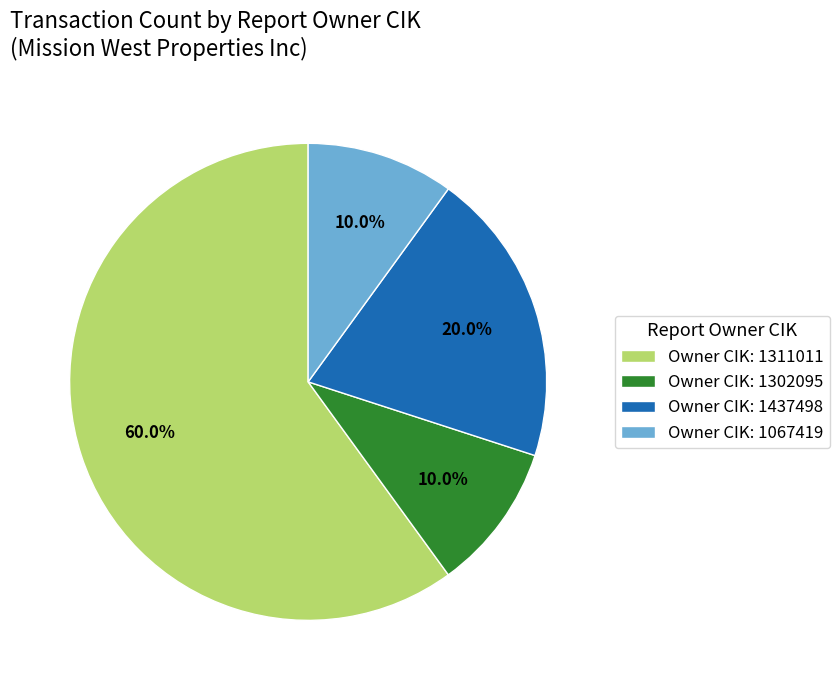

Which category has the biggest portion of the pie?

Owner CIK: 1311011